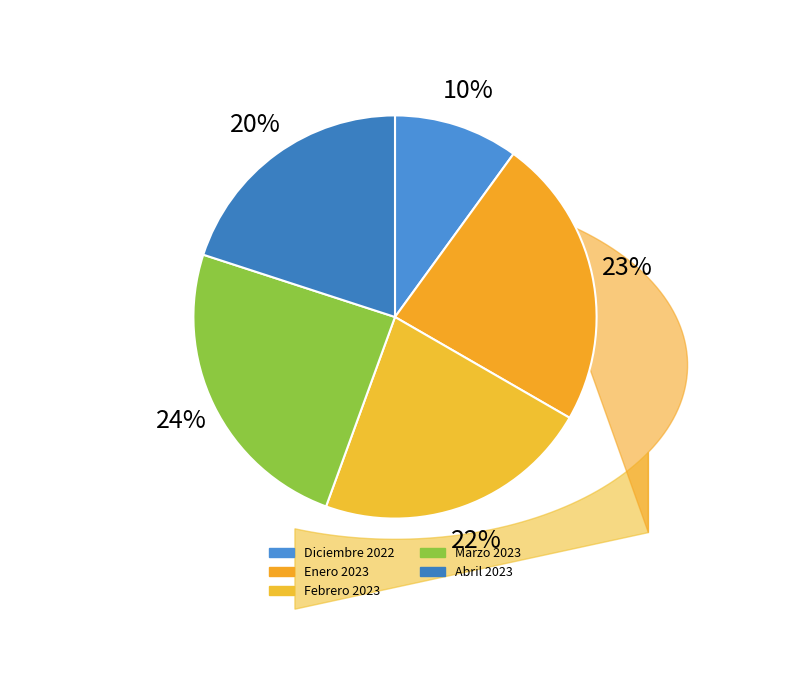

What is the largest slice in the pie chart?

Marzo 2023